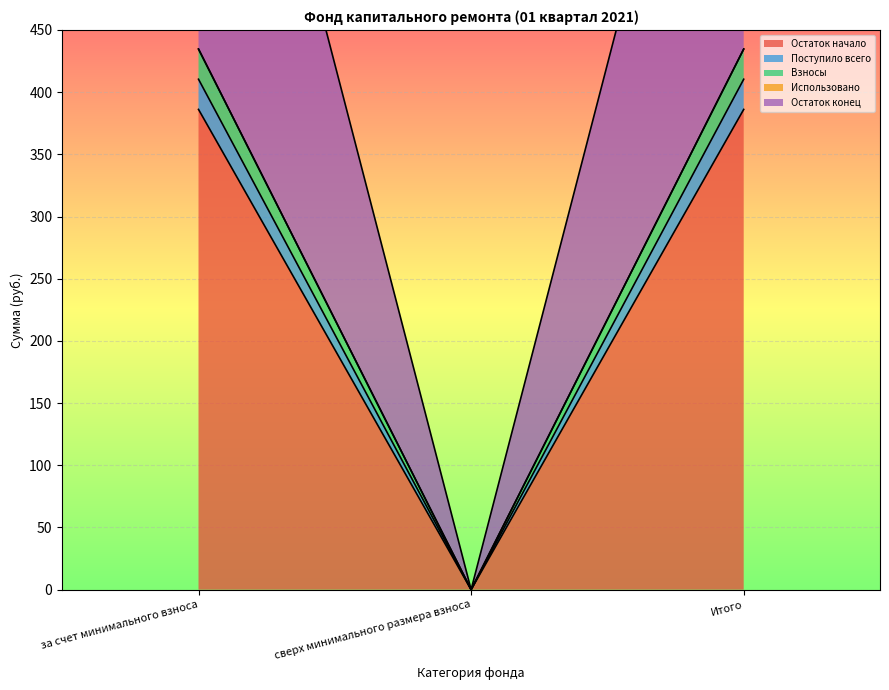

Does the chart display data point markers on the line(s)?

No